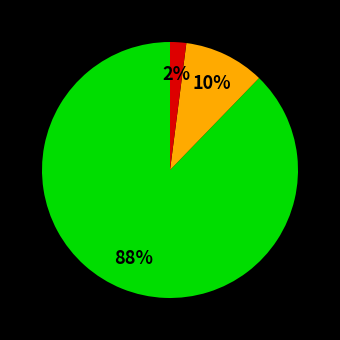

Is there any slice that represents more than half of the pie?

Yes